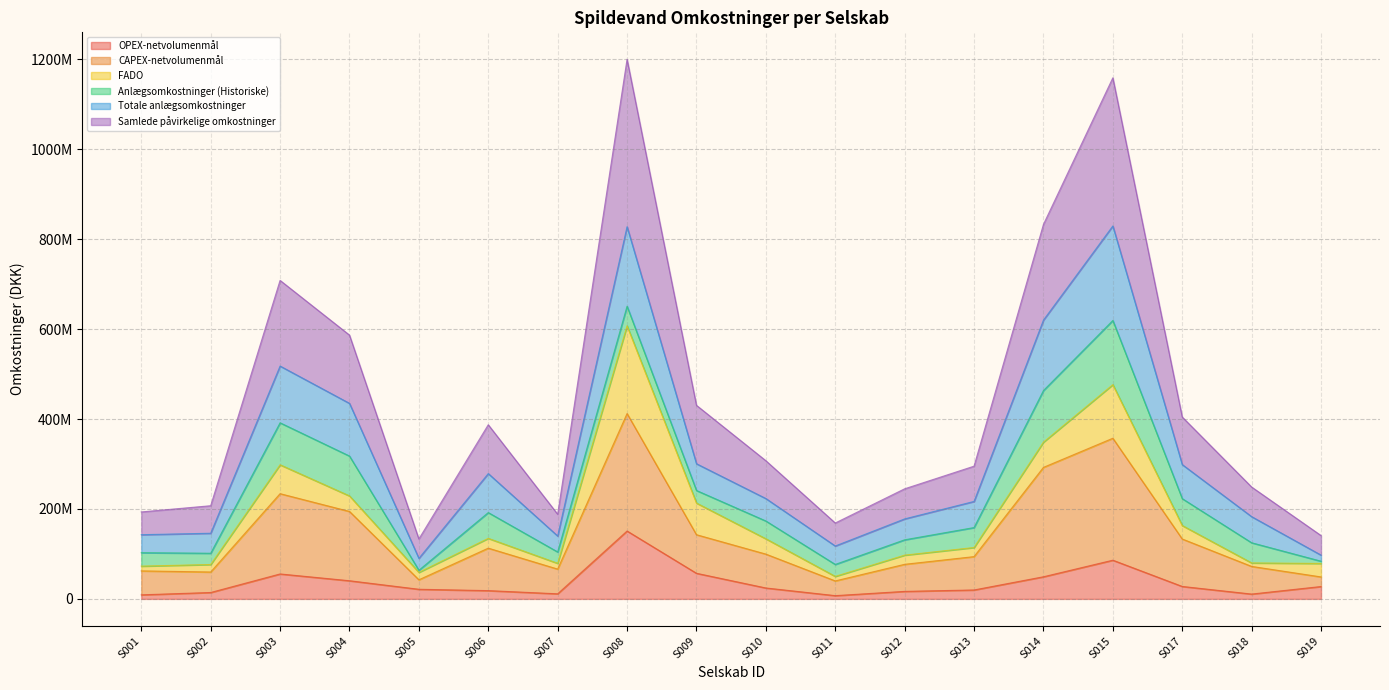

What are all the series names shown in the legend?

OPEX-netvolumenmål, CAPEX-netvolumenmål, FADO, Anlægsomkostninger (Historiske), Totale anlægsomkostninger, Samlede påvirkelige omkostninger